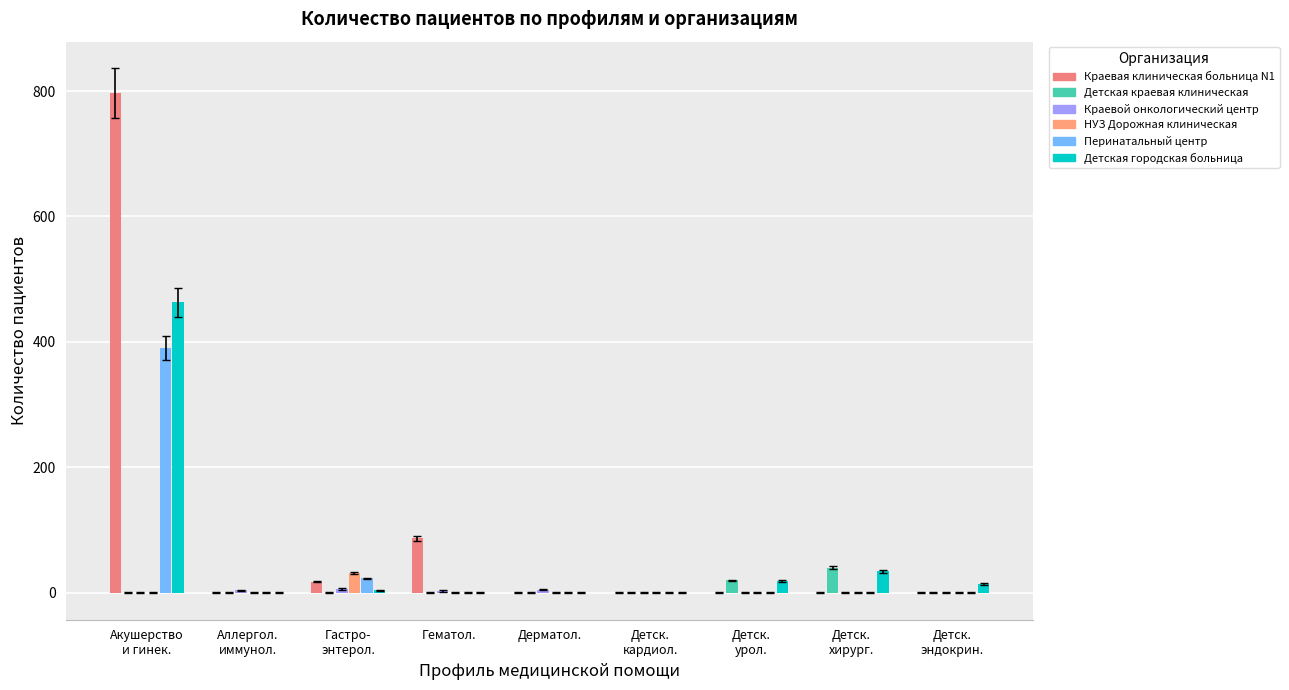

What is the difference between the maximum and minimum values in the НУЗ Дорожная клиническая series?

32